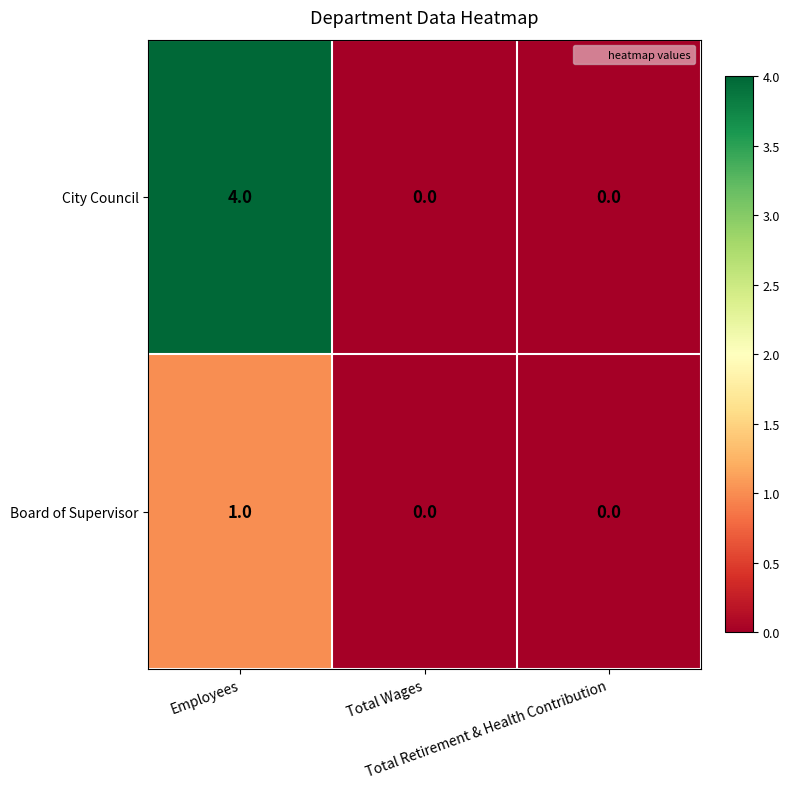

Rank the series by their maximum value, from lowest to highest.

Board of Supervisor, City Council